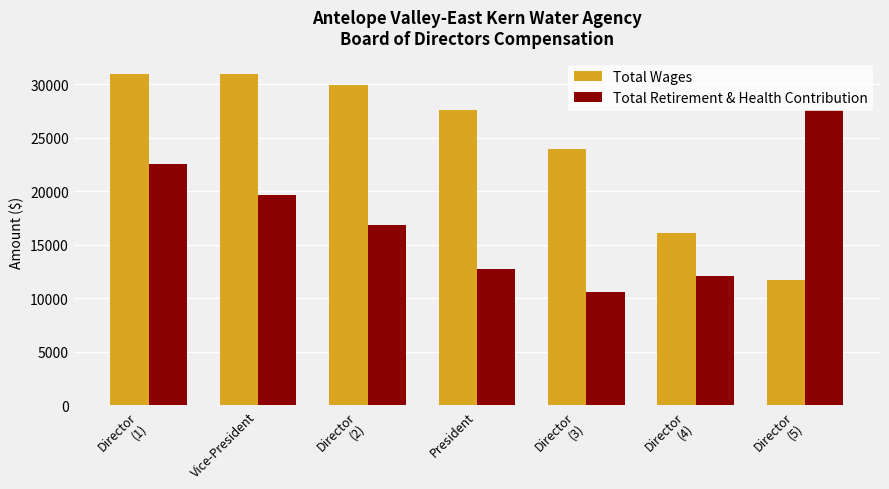

How many bars are there in each group?

2